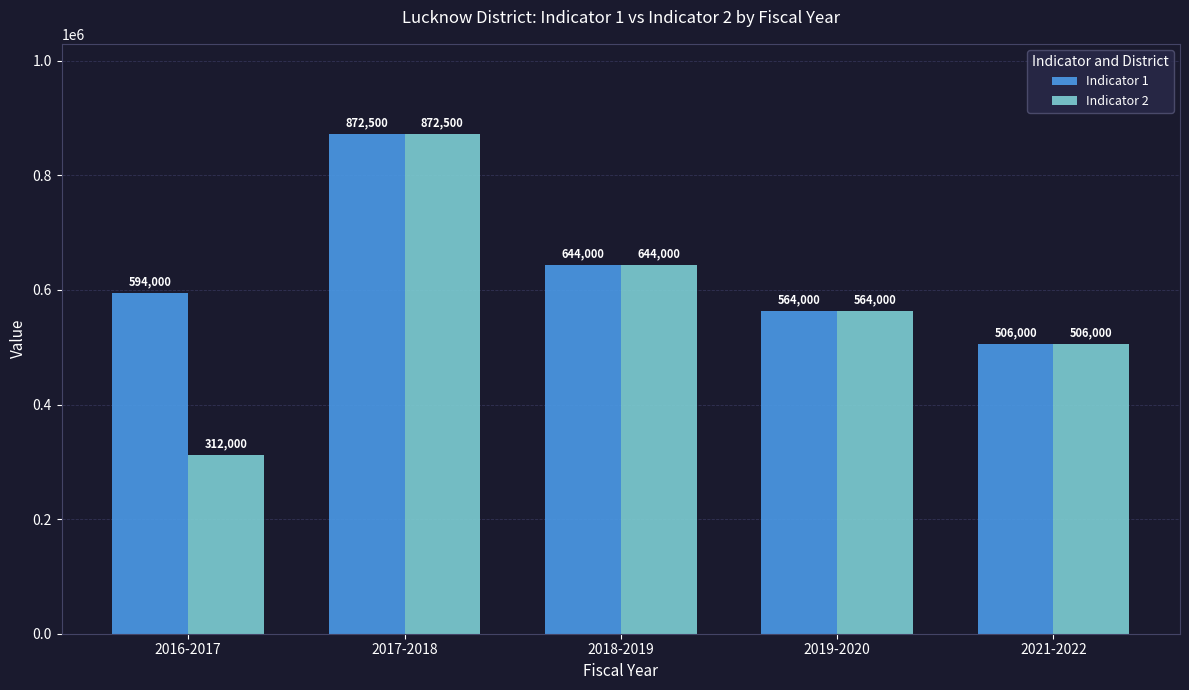

What position from the left is 2021-2022?

5